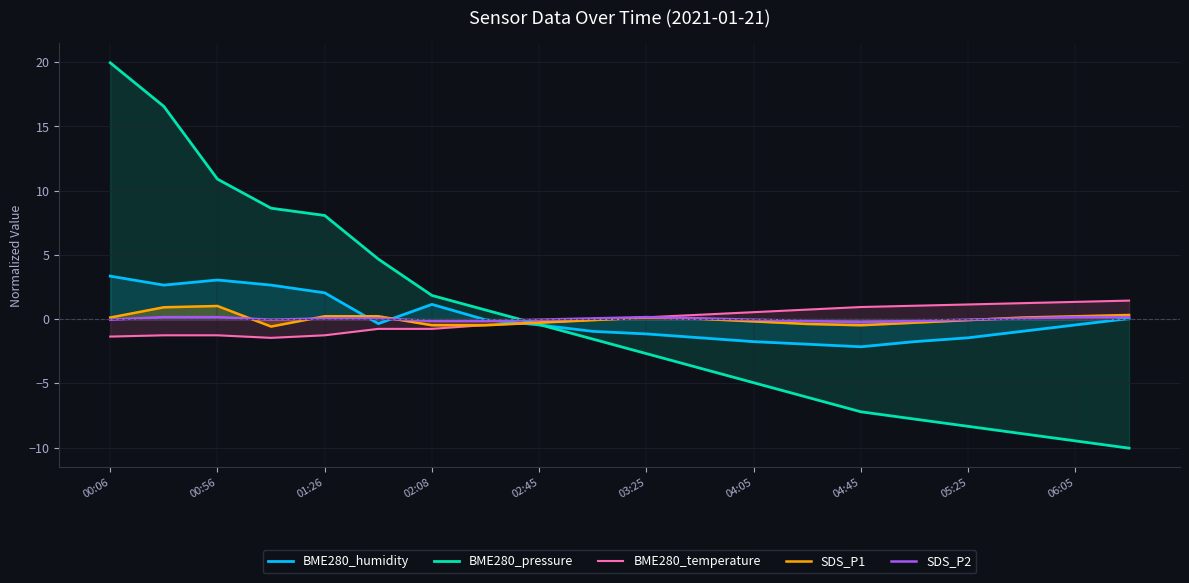

True or false: BME280_pressure has a value of -7.2 at 04:45.

True